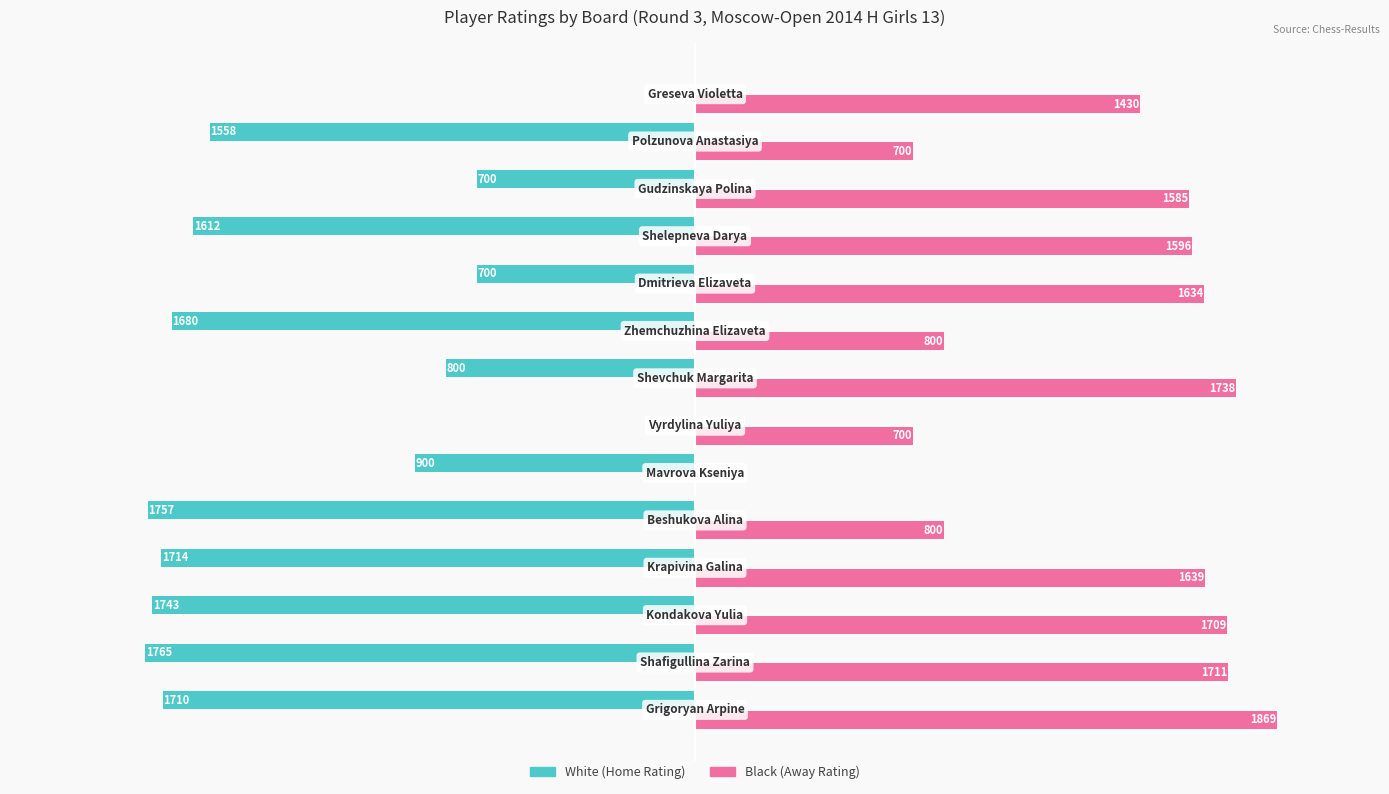

How many values in White (Home Rating) are above zero?

12